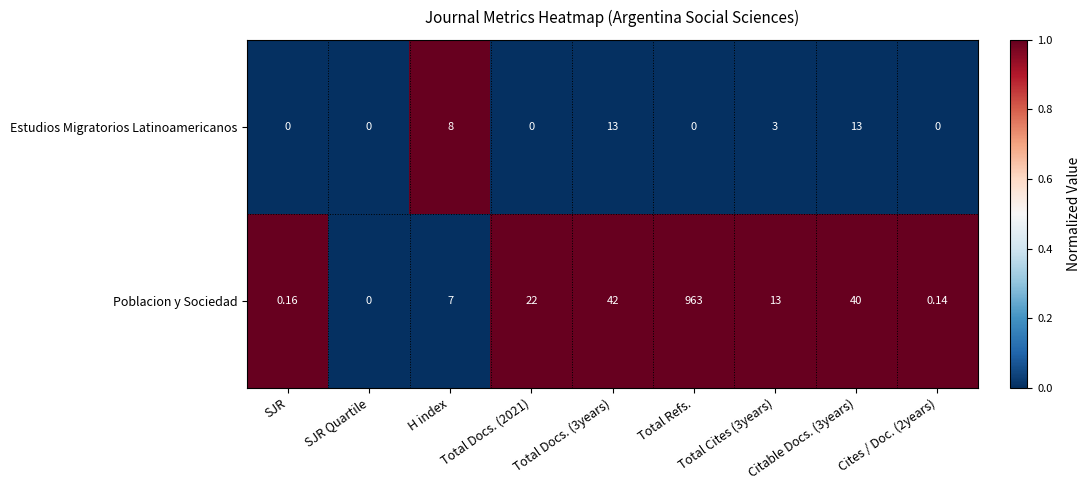

At which category is the sum across all series the highest?

Total Refs.